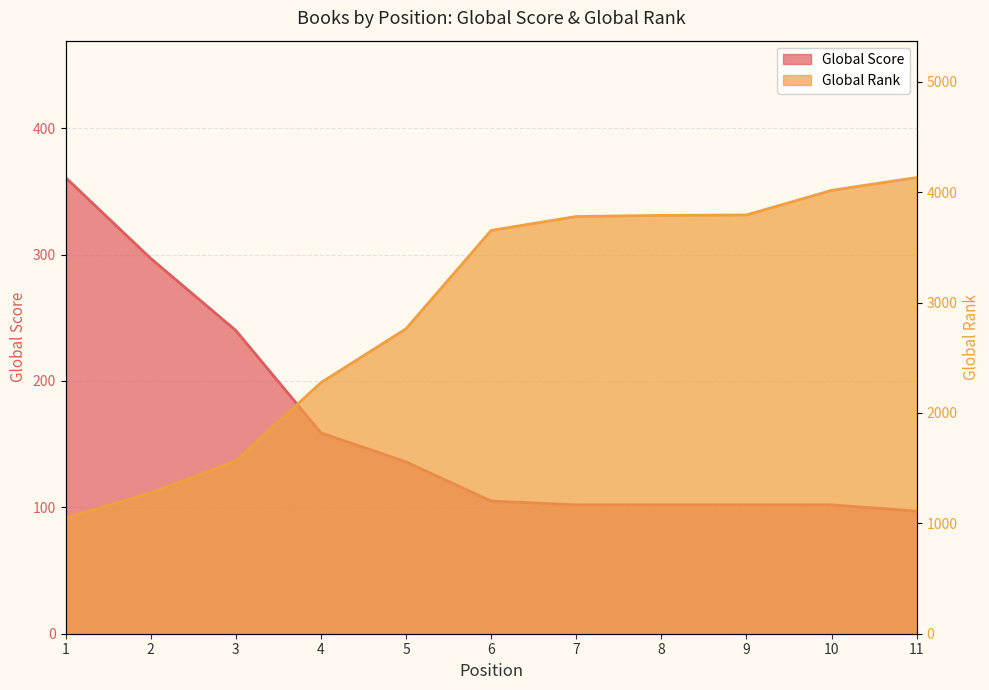

What is the total value across all series at 6?

3758